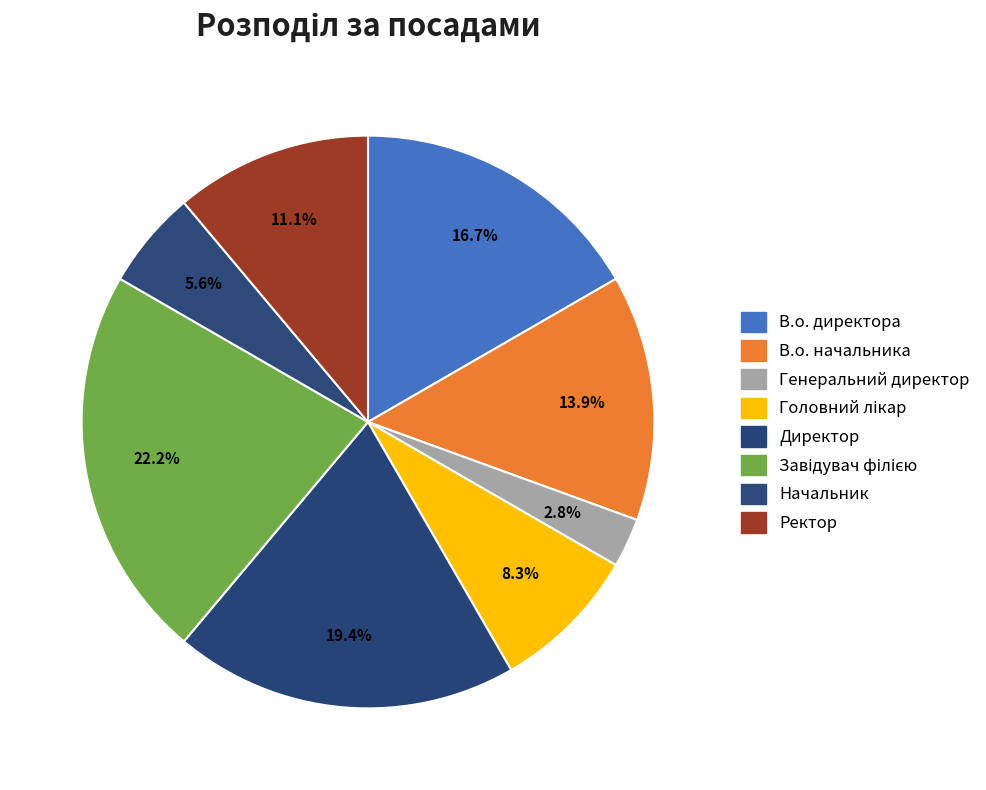

Count the number of slices in the pie.

8